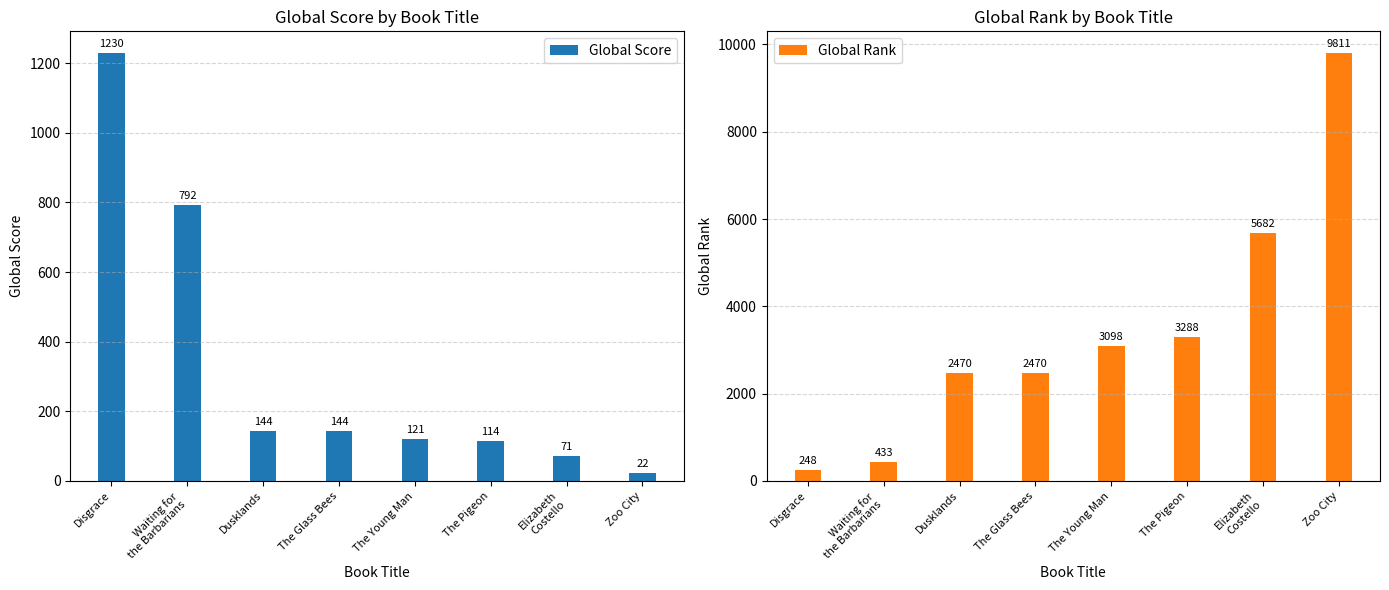

The Global Rank series shows 9934 at Elizabeth
Costello. True or false?

False